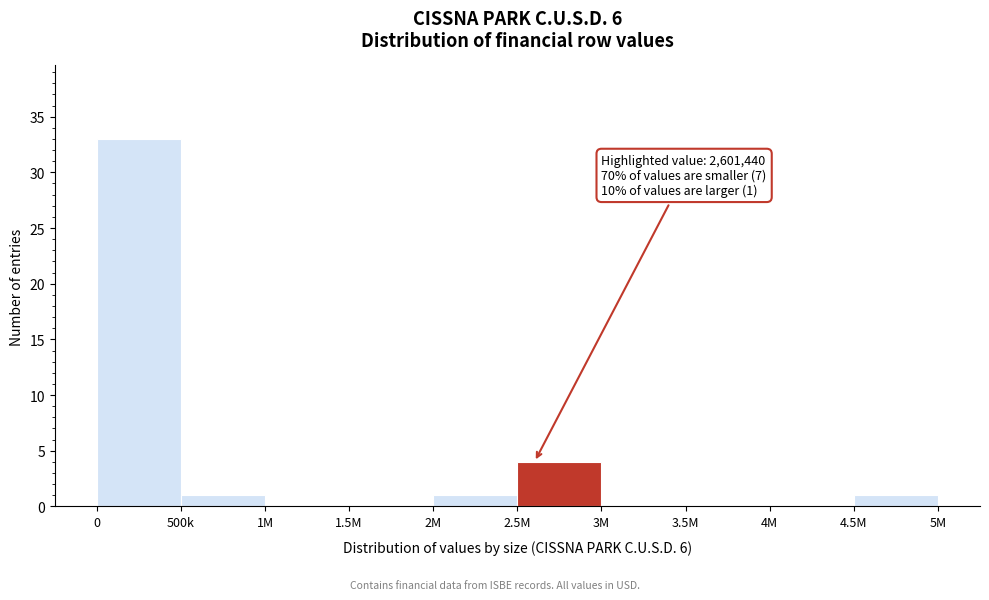

Reading left to right, what are all the values shown in this chart?

0=33	500k=1	1M=0	1.5M=0	2M=1	2.5M=4	3M=0	3.5M=0	4M=0	4.5M=1